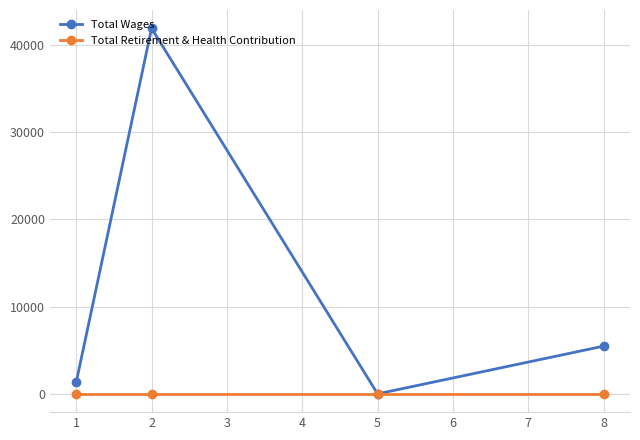

Does the chart have visible grid lines?

Yes